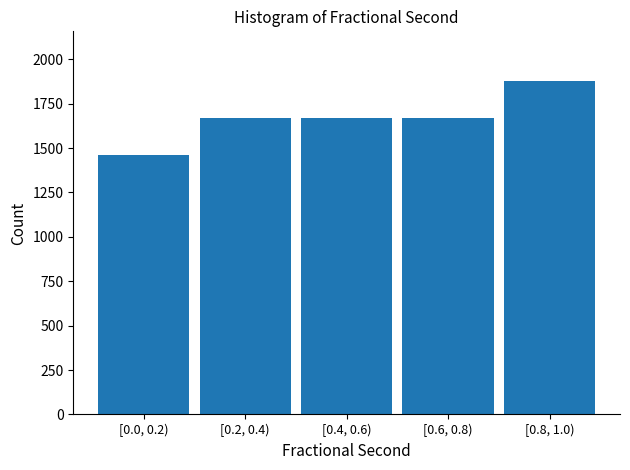

Reading left to right, extract all data points from this chart.

1459	1667	1667	1667	1876